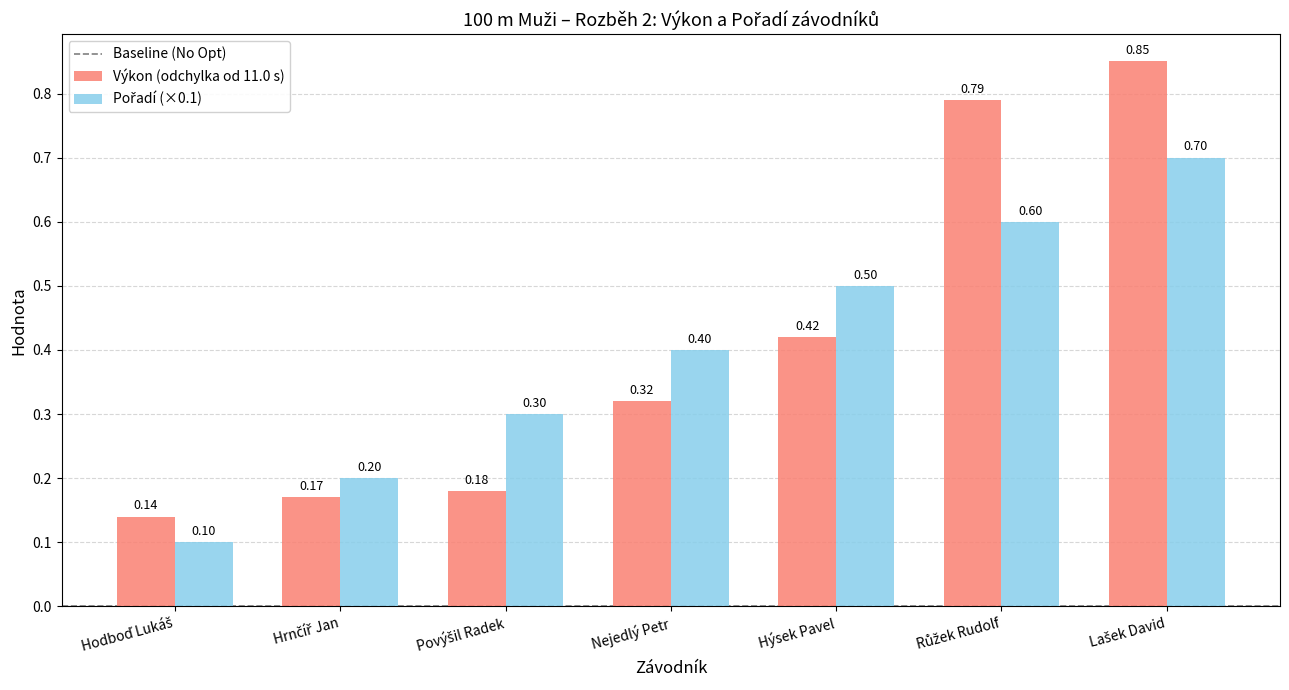

What is the total value across all series at Nejedlý Petr?

0.7